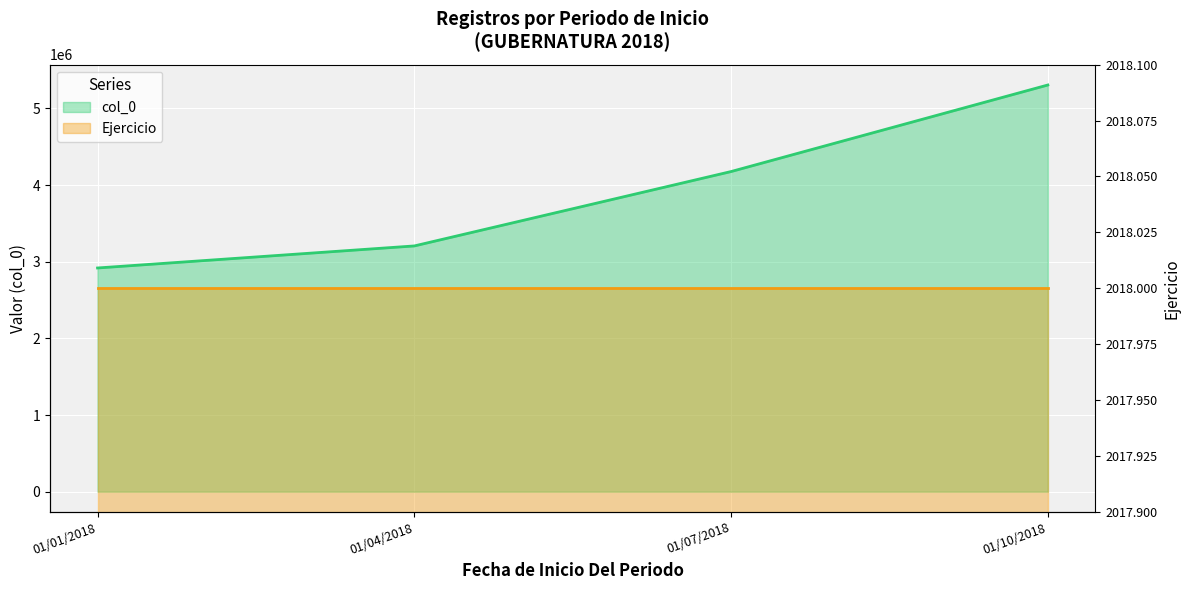

Read the col_0 value at 01/07/2018, to the nearest 50.

4176500